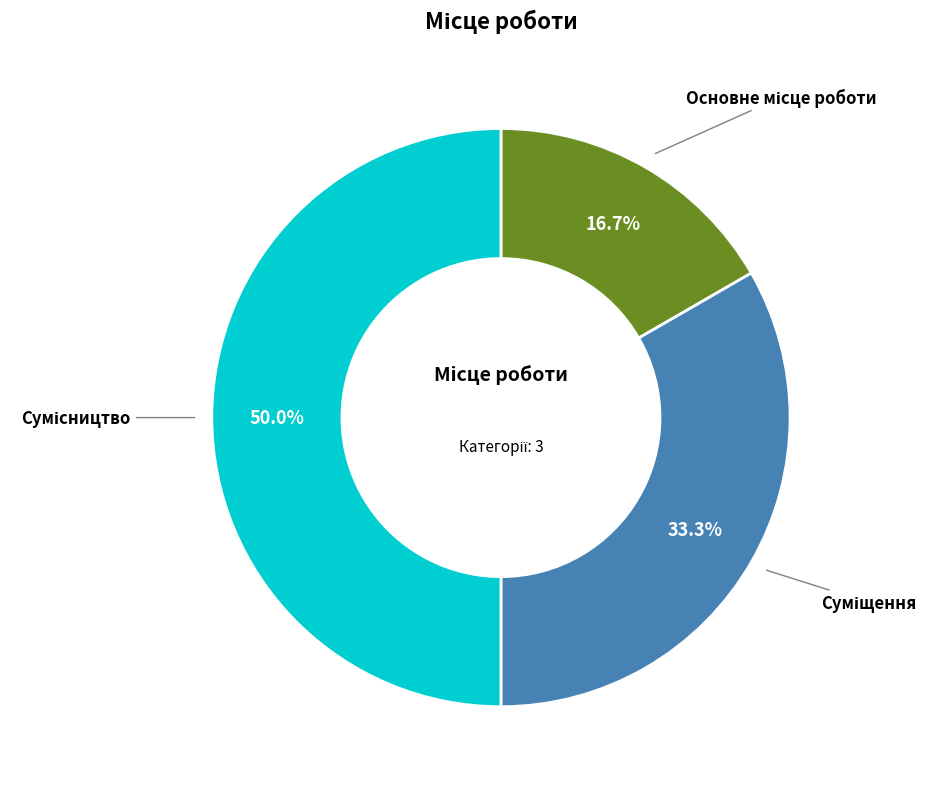

Does any single category account for the majority?

No